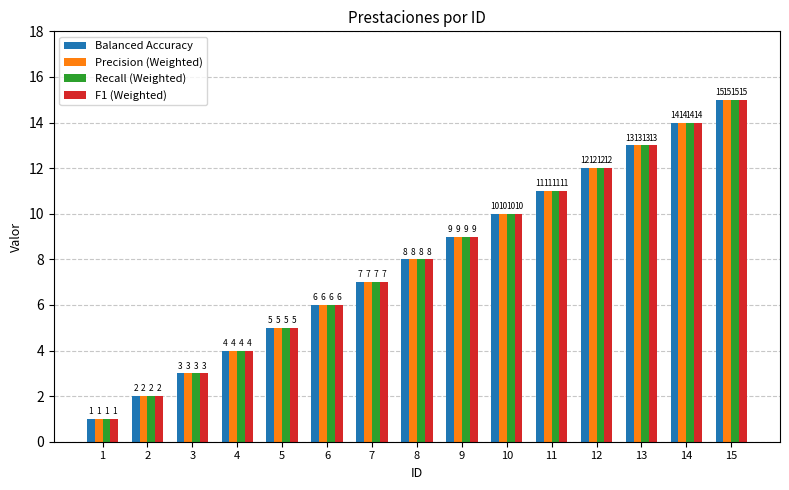

Reading right to left, list all the values displayed in this chart.

Balanced Accuracy: 15=15	14=14	13=13	12=12	11=11	10=10	9=9	8=8	7=7	6=6	5=5	4=4	3=3	2=2	1=1
Precision (Weighted): 15=15	14=14	13=13	12=12	11=11	10=10	9=9	8=8	7=7	6=6	5=5	4=4	3=3	2=2	1=1
Recall (Weighted): 15=15	14=14	13=13	12=12	11=11	10=10	9=9	8=8	7=7	6=6	5=5	4=4	3=3	2=2	1=1
F1 (Weighted): 15=15	14=14	13=13	12=12	11=11	10=10	9=9	8=8	7=7	6=6	5=5	4=4	3=3	2=2	1=1